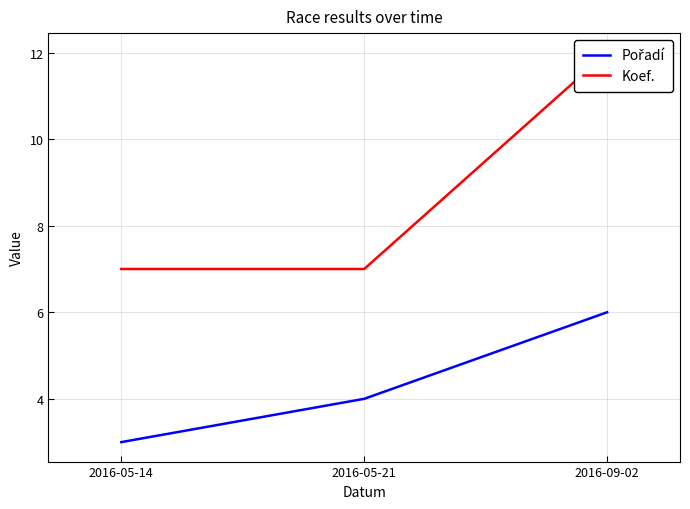

What is the value of the Pořadí point at the 3rd from the left?

6